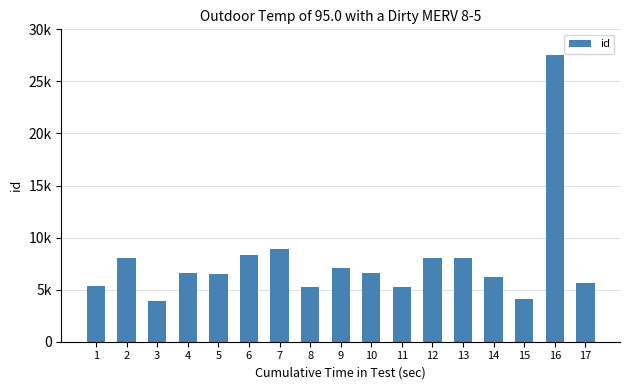

What is the difference between the maximum and minimum values?

23558